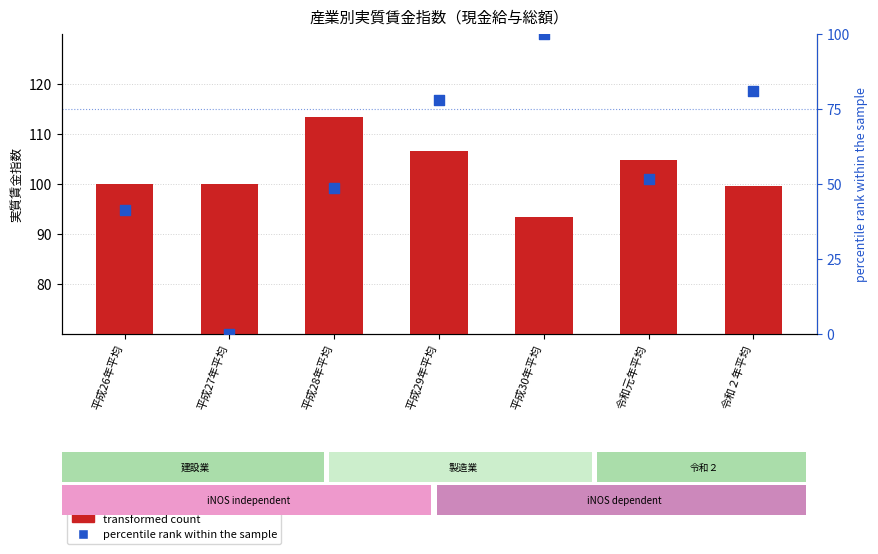

Which series has the largest total across all categories?

transformed count